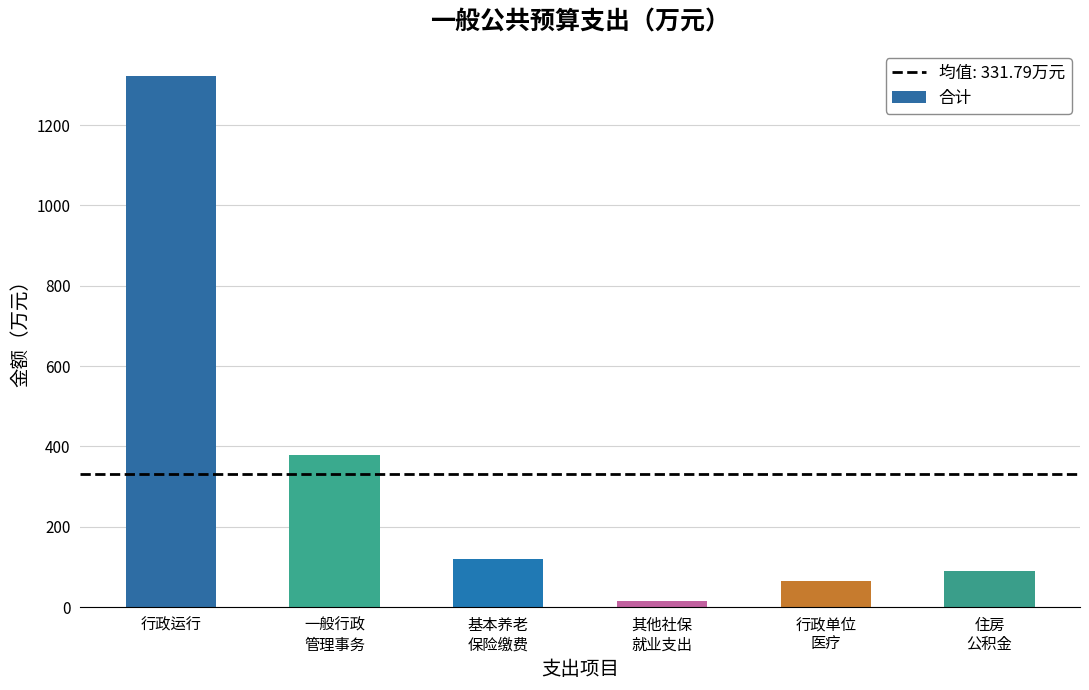

What is the sum of all values?

1990.7